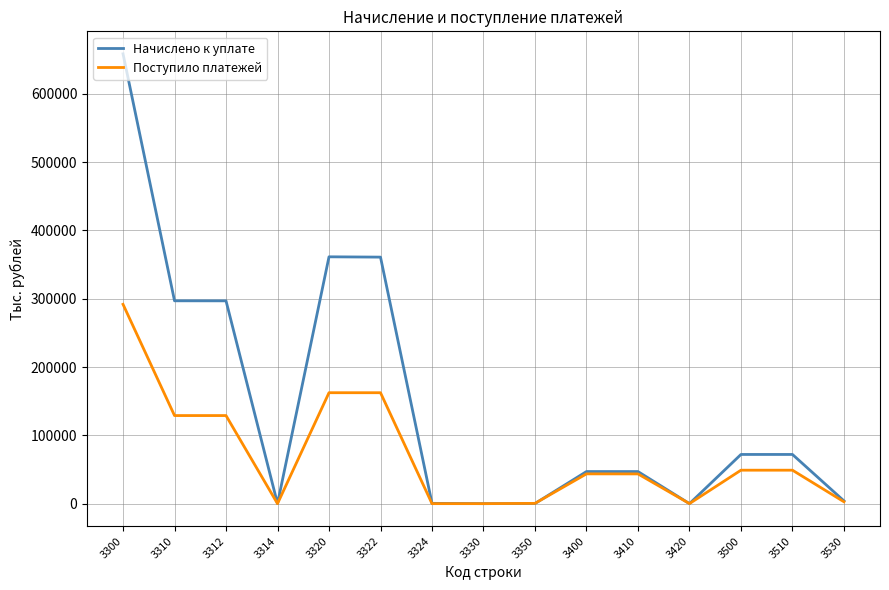

List the series in order of their peak value, highest first.

Начислено к уплате, Поступило платежей